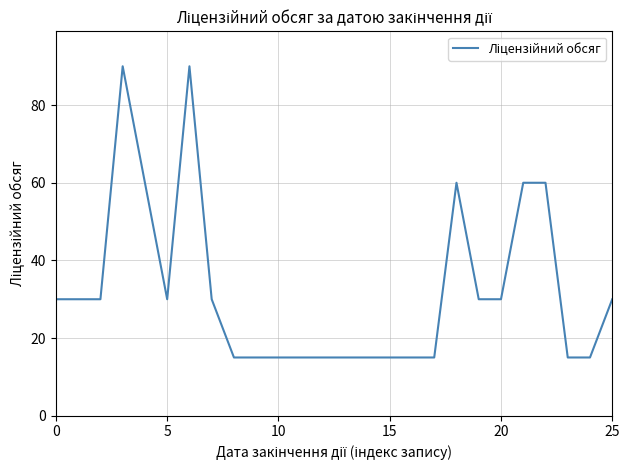

What is the minimum value shown in the chart?

15